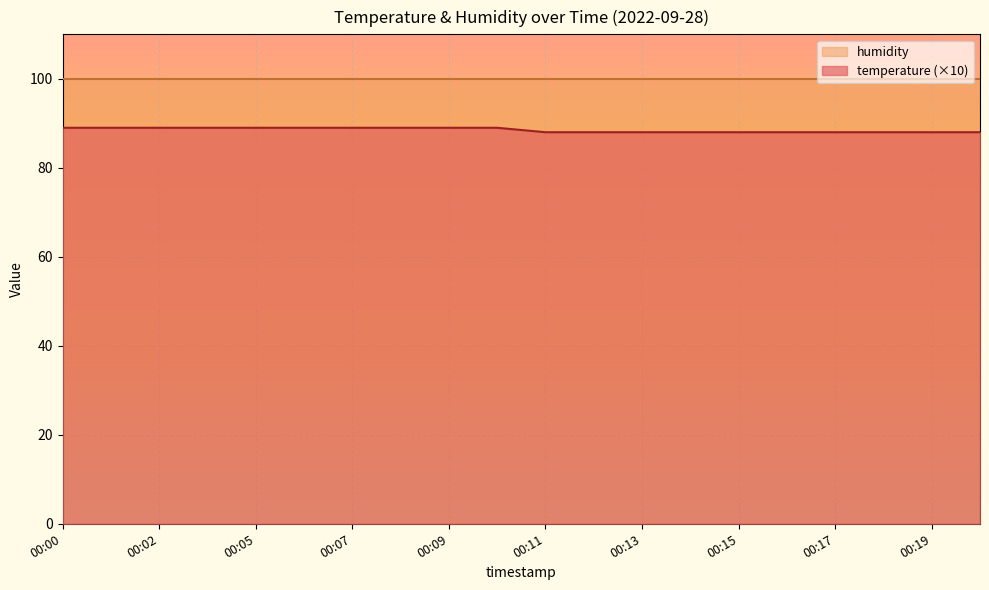

Approximately how many times larger is the value at 00:10 compared to 00:09?

1.0